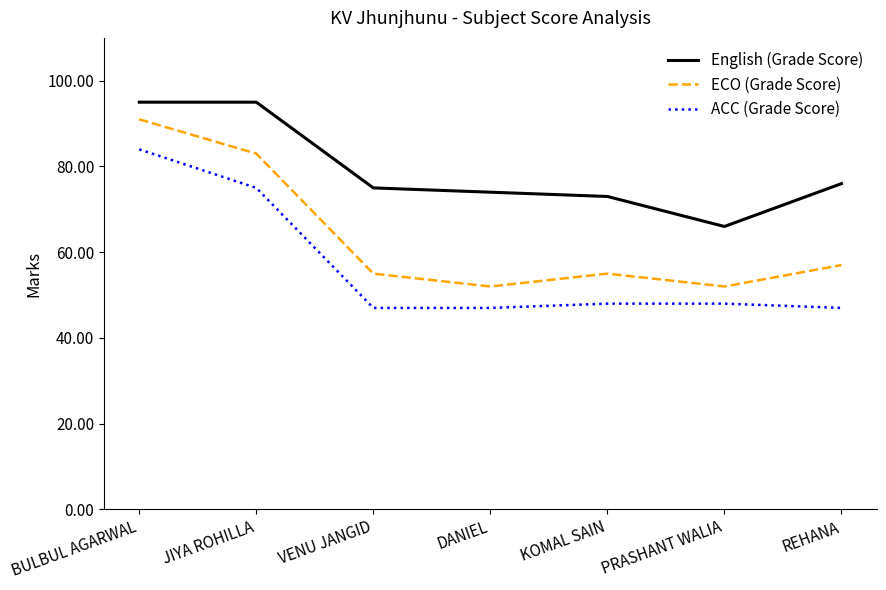

Which series changed the most between JIYA ROHILLA and KOMAL SAIN?

ECO (Grade Score)